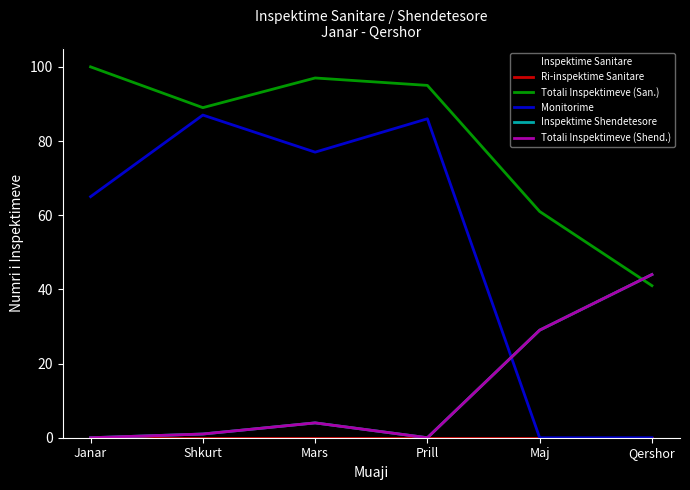

Which category has the lowest value across all series?

Janar